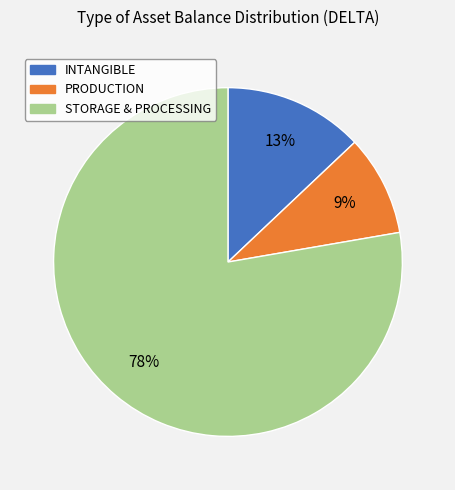

What is the smallest slice in the pie chart?

PRODUCTION